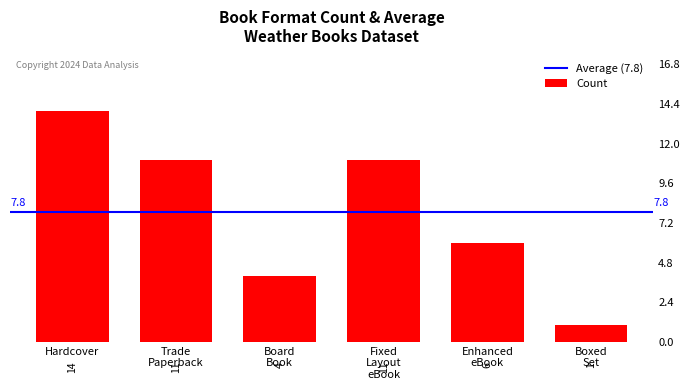

What is the value of the 1st bar from the left?

14